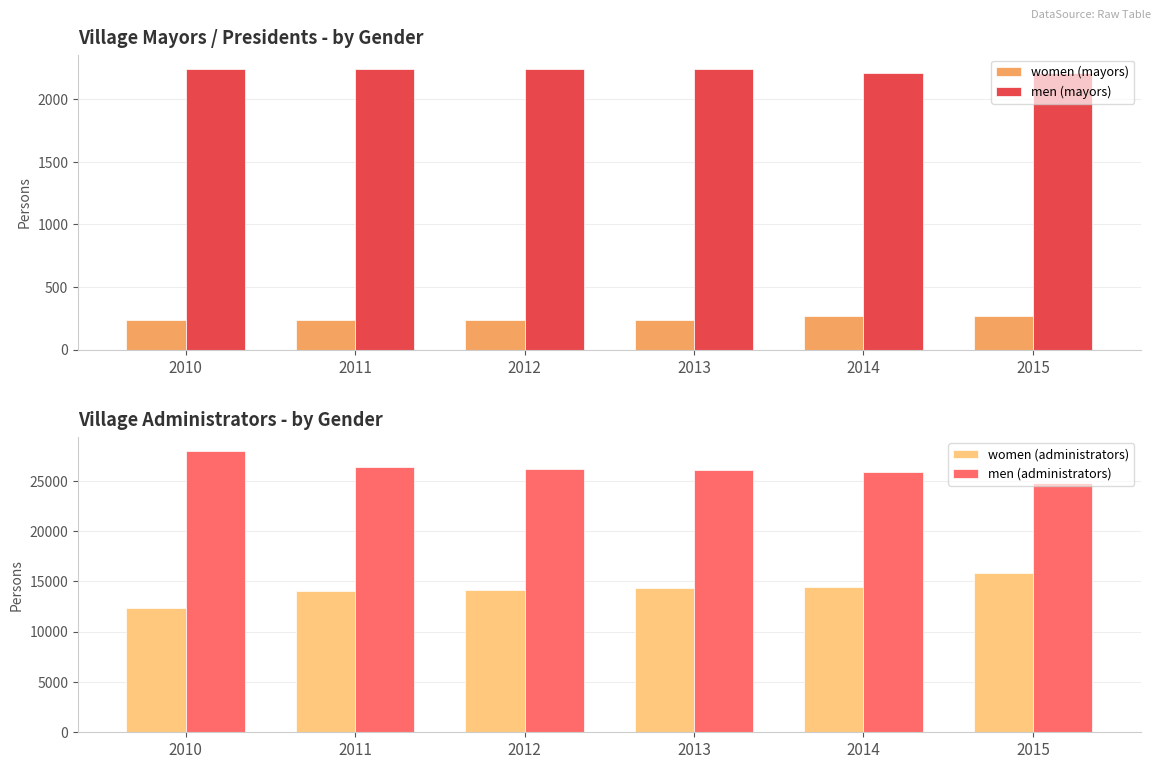

What is the average value of the women (mayors) series?

247